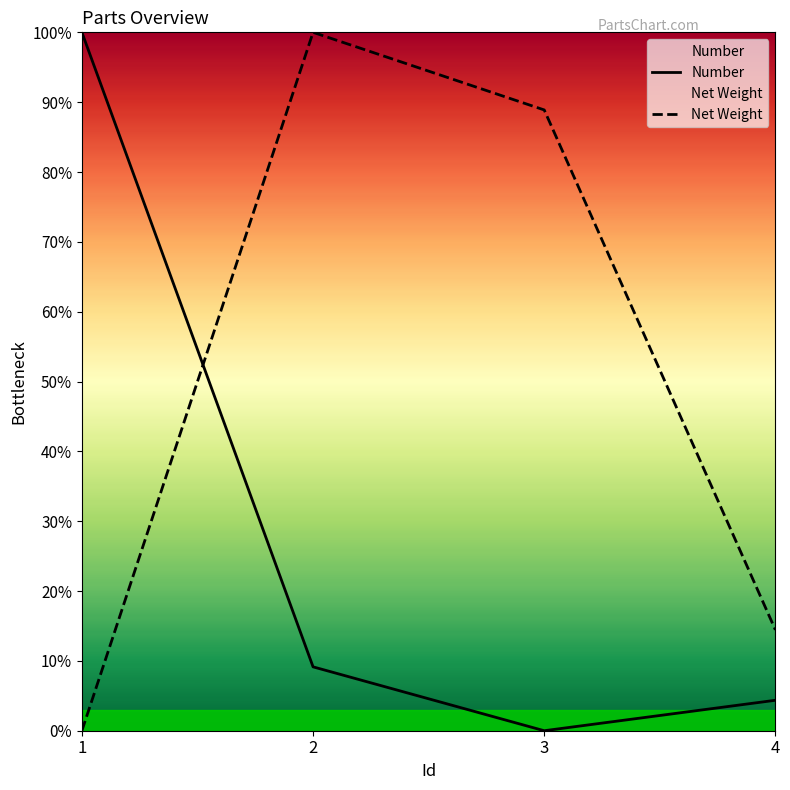

Which series has the largest total across all categories?

Net Weight